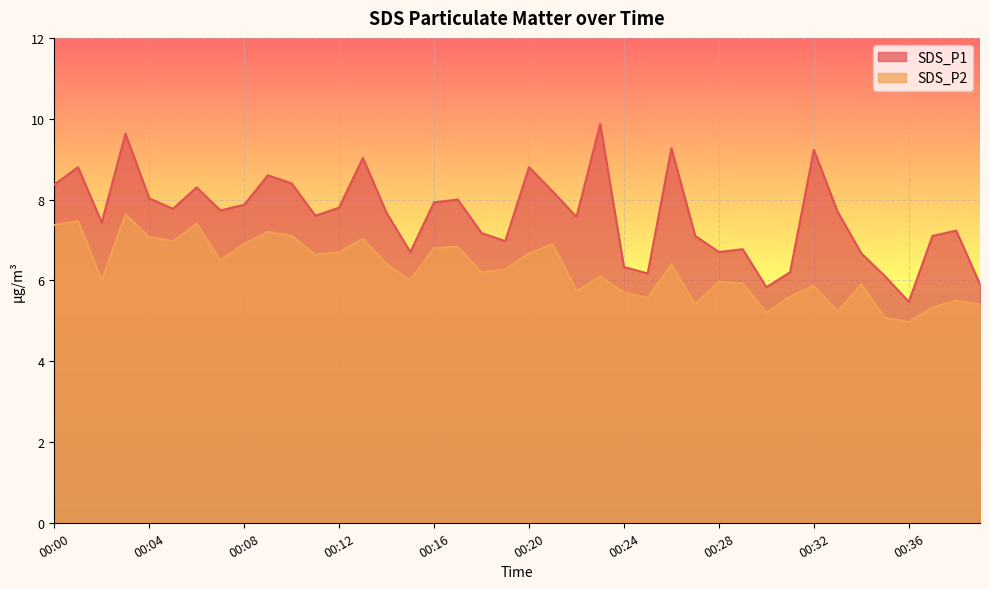

At which label does SDS_P2 first exceed 6?

00:00